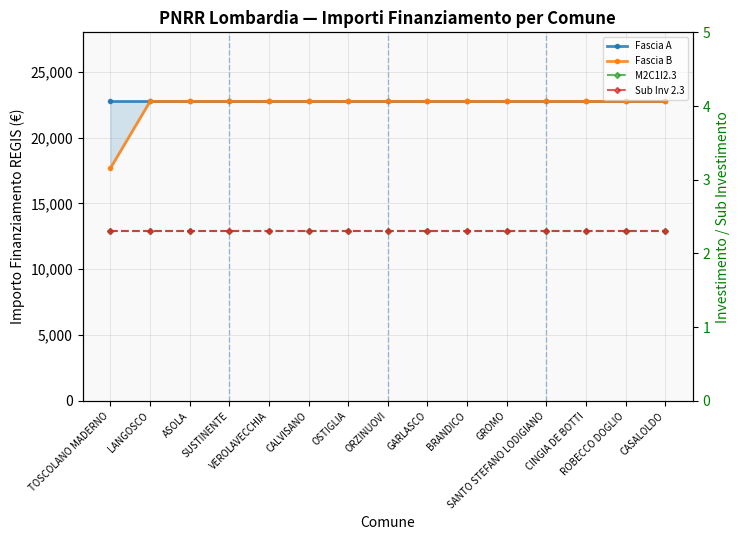

What is the total value across all series at ASOLA?

45504.6